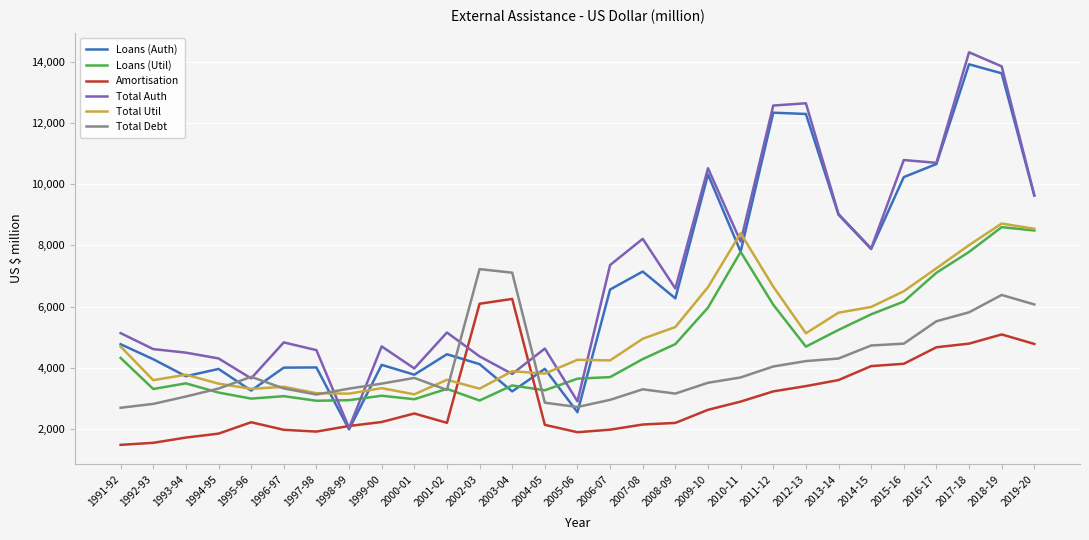

Which series has the widest spread of values?

Total Auth